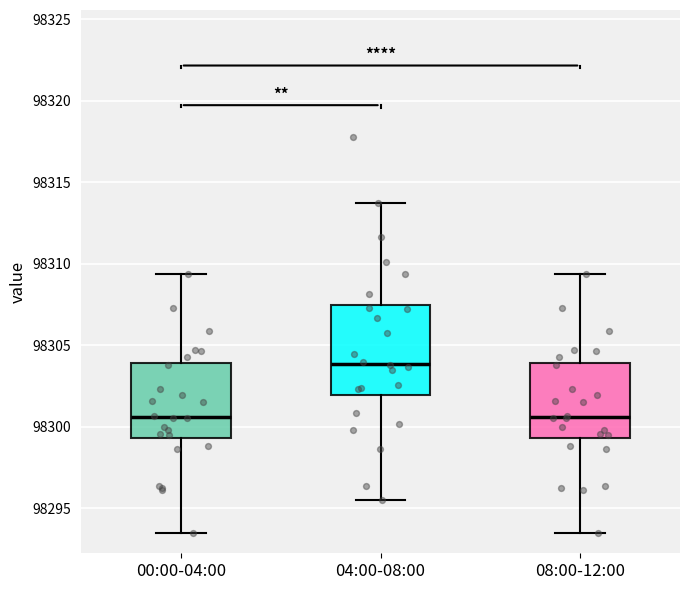

Comparing the boxes themselves (not the whiskers), which one is the tallest?

04:00-08:00